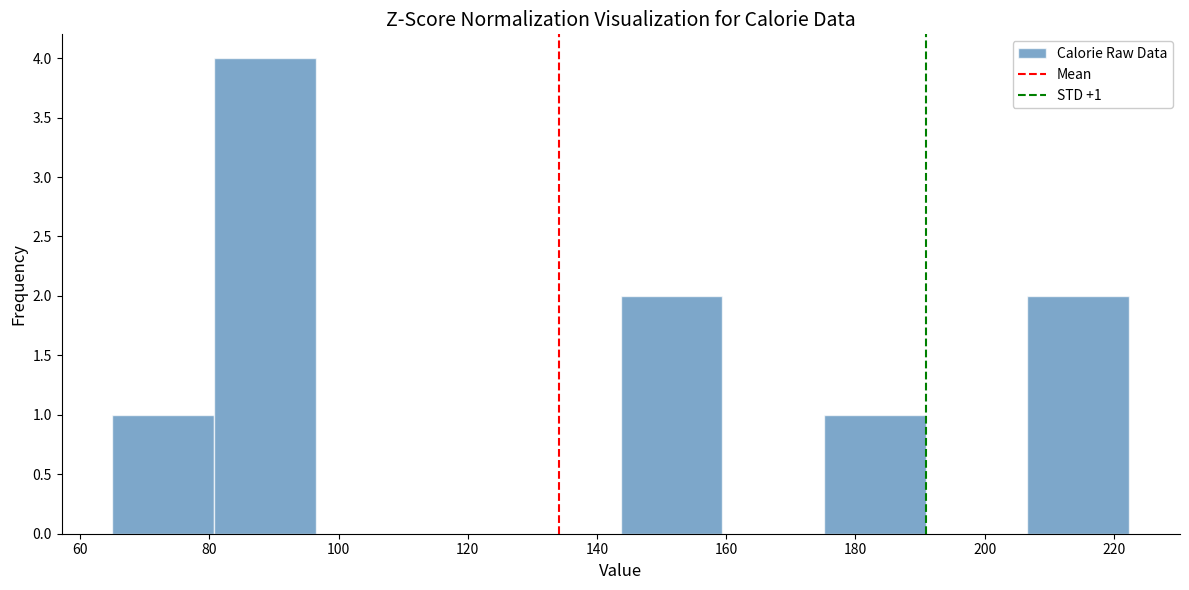

Over which range of the x-axis is the bar tallest?

80 to 96